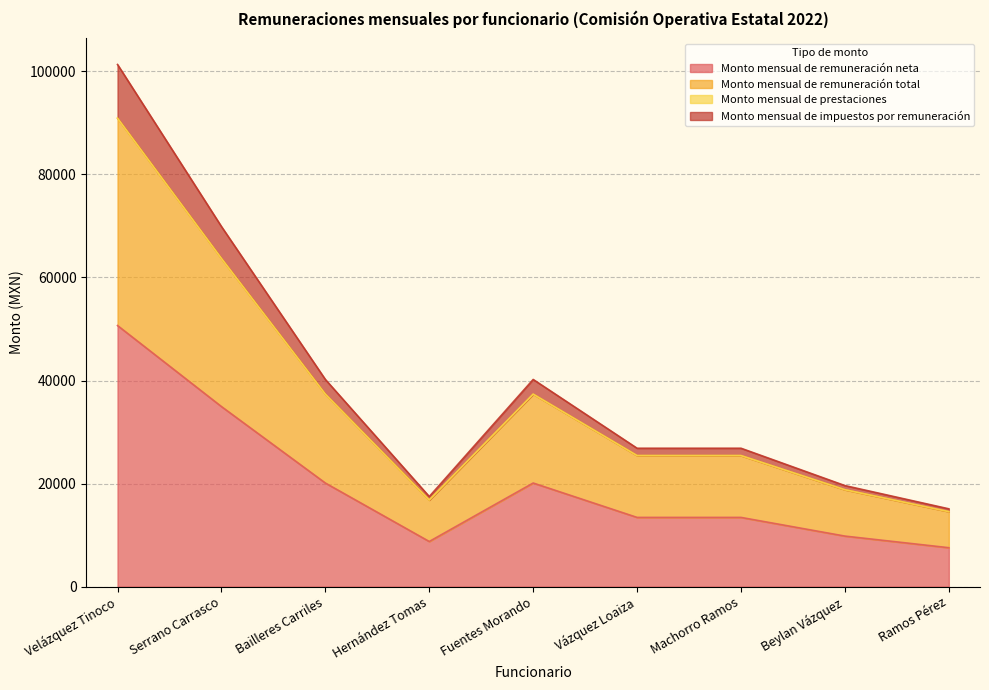

What is the difference between the second highest and minimum values in the Monto mensual de remuneración neta series?

27397.8